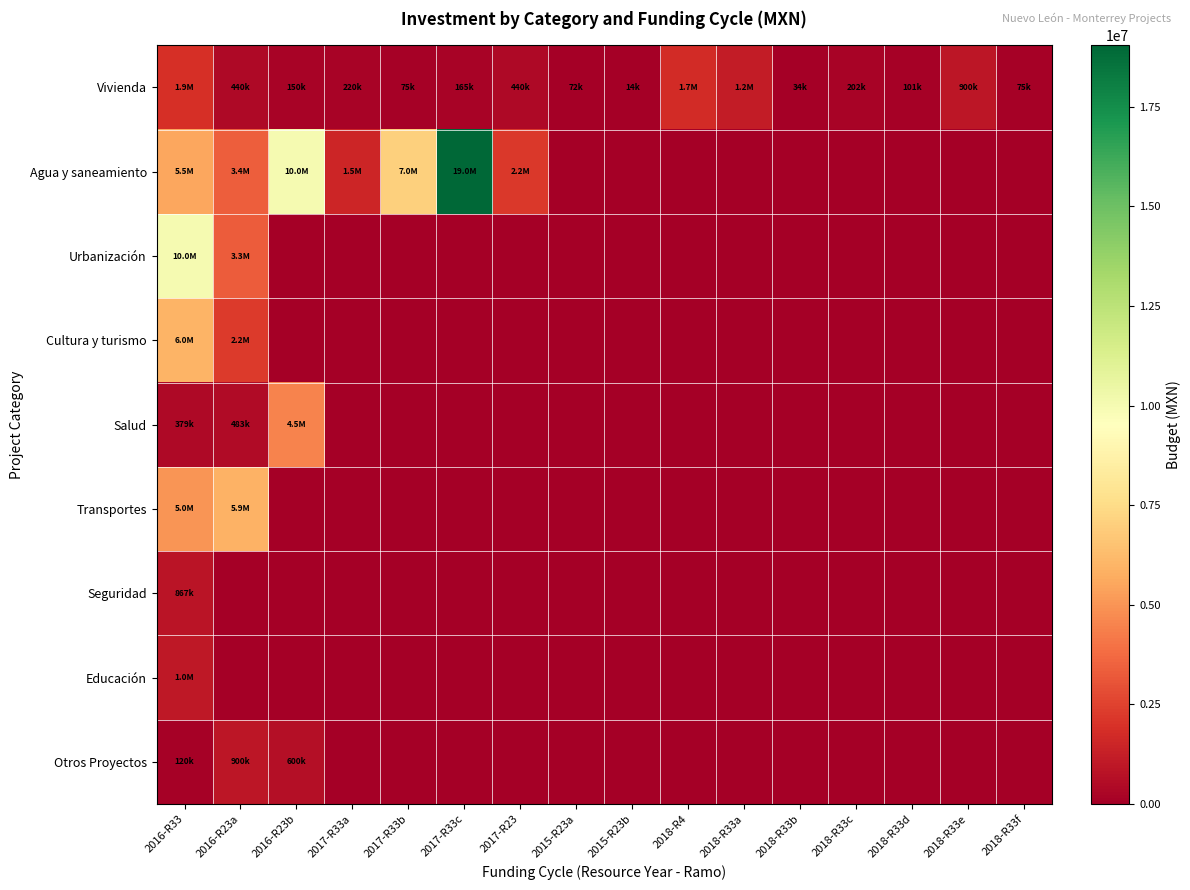

At which category is the sum across all series the highest?

2016-R33